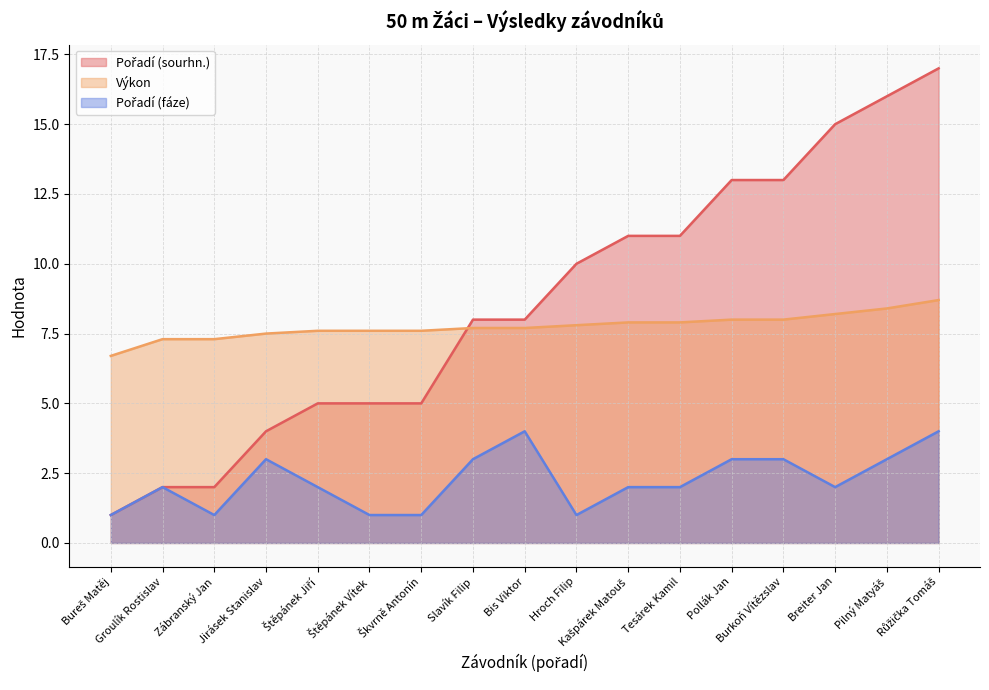

Reading left to right, list all the values displayed in this chart.

Pořadí (sourhn.): Bureš Matěj=1.0	Groulík Rostislav=2.0	Zábranský Jan=2.0	Jirásek Stanislav=4.0	Štěpánek Jiří=5.0	Štěpánek Vítek=5.0	Škvrně Antonín=5.0	Slavík Filip=8.0	Bis Viktor=8.0	Hroch Filip=10.0	Kašpárek Matouš=11.0	Tesárek Kamil=11.0	Pollák Jan=13.0	Burkoň Vítězslav=13.0	Breiter Jan=15.0	Pilný Matyáš=16.0	Růžička Tomáš=17.0
Výkon: Bureš Matěj=6.7	Groulík Rostislav=7.3	Zábranský Jan=7.3	Jirásek Stanislav=7.5	Štěpánek Jiří=7.6	Štěpánek Vítek=7.6	Škvrně Antonín=7.6	Slavík Filip=7.7	Bis Viktor=7.7	Hroch Filip=7.8	Kašpárek Matouš=7.9	Tesárek Kamil=7.9	Pollák Jan=8.0	Burkoň Vítězslav=8.0	Breiter Jan=8.2	Pilný Matyáš=8.4	Růžička Tomáš=8.7
Pořadí (fáze): Bureš Matěj=1.0	Groulík Rostislav=2.0	Zábranský Jan=1.0	Jirásek Stanislav=3.0	Štěpánek Jiří=2.0	Štěpánek Vítek=1.0	Škvrně Antonín=1.0	Slavík Filip=3.0	Bis Viktor=4.0	Hroch Filip=1.0	Kašpárek Matouš=2.0	Tesárek Kamil=2.0	Pollák Jan=3.0	Burkoň Vítězslav=3.0	Breiter Jan=2.0	Pilný Matyáš=3.0	Růžička Tomáš=4.0